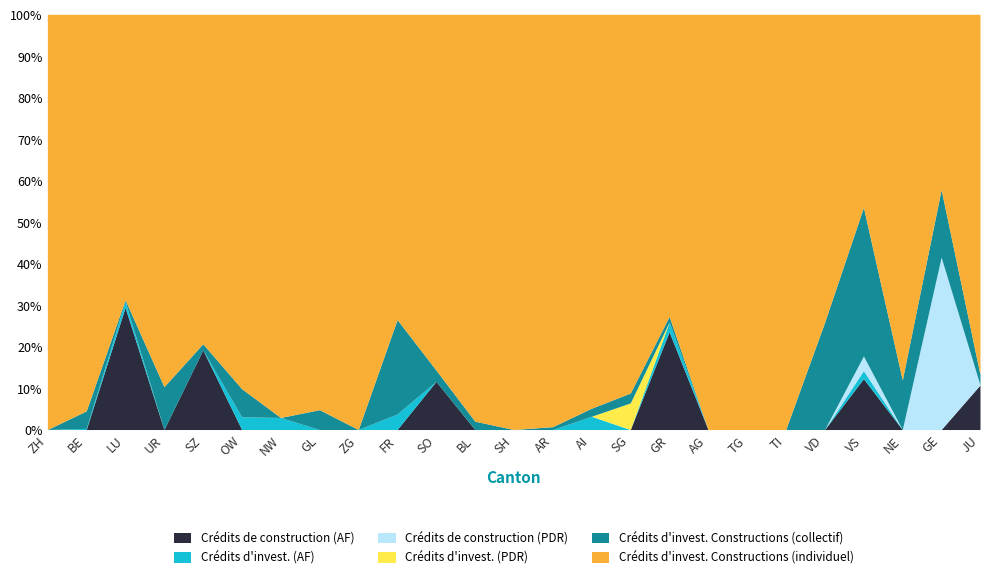

What is the maximum value for Crédits de construction (AF)?

29.4